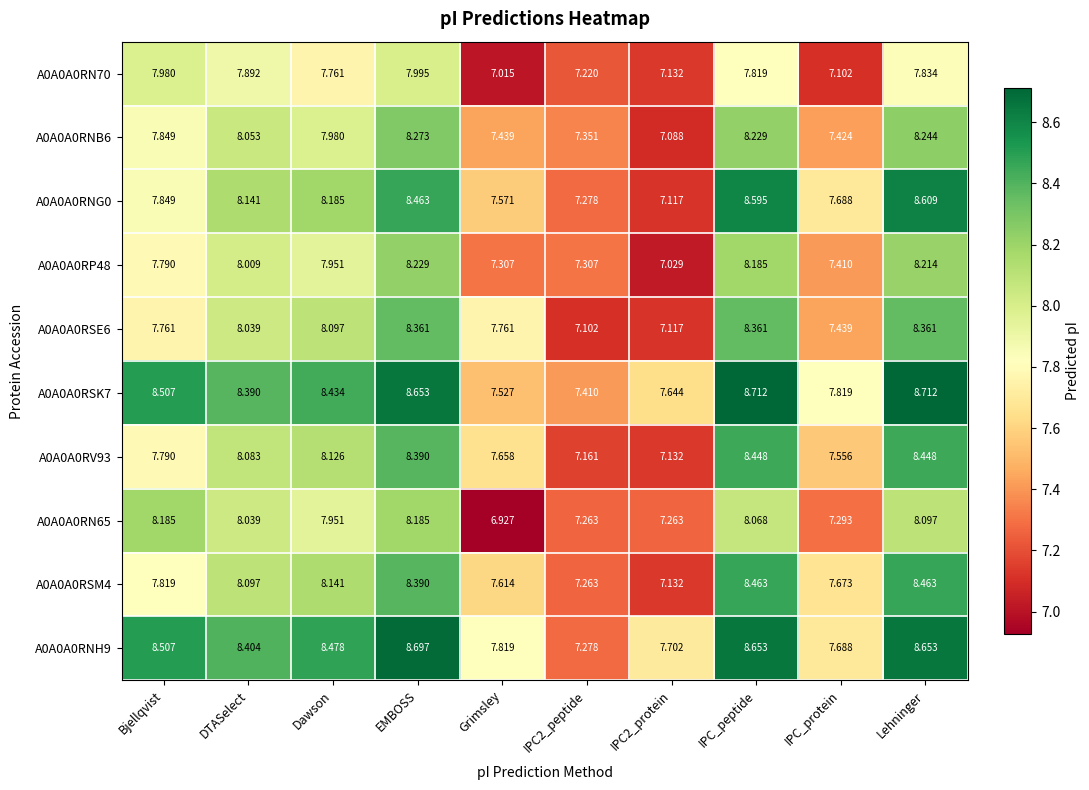

Which series has the widest spread of values?

A0A0A0RNG0